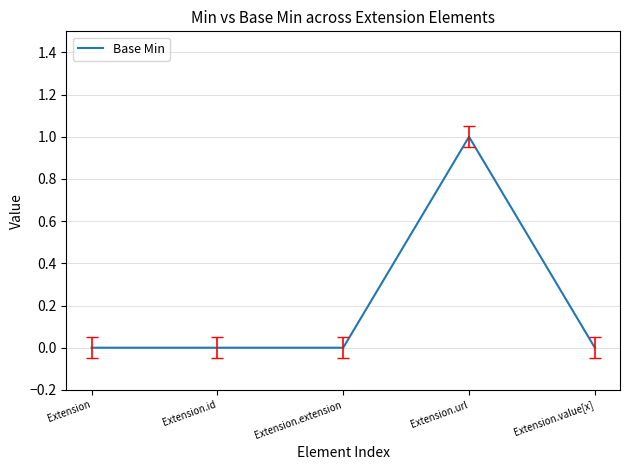

What is the maximum value shown in the chart?

1